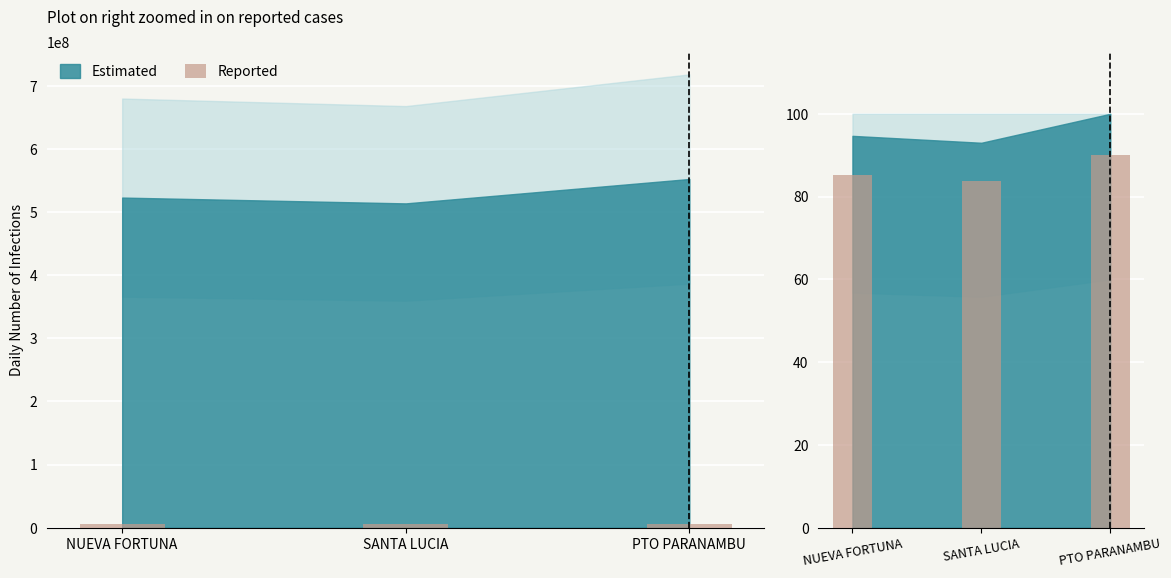

What position from the right is SANTA LUCIA?

2